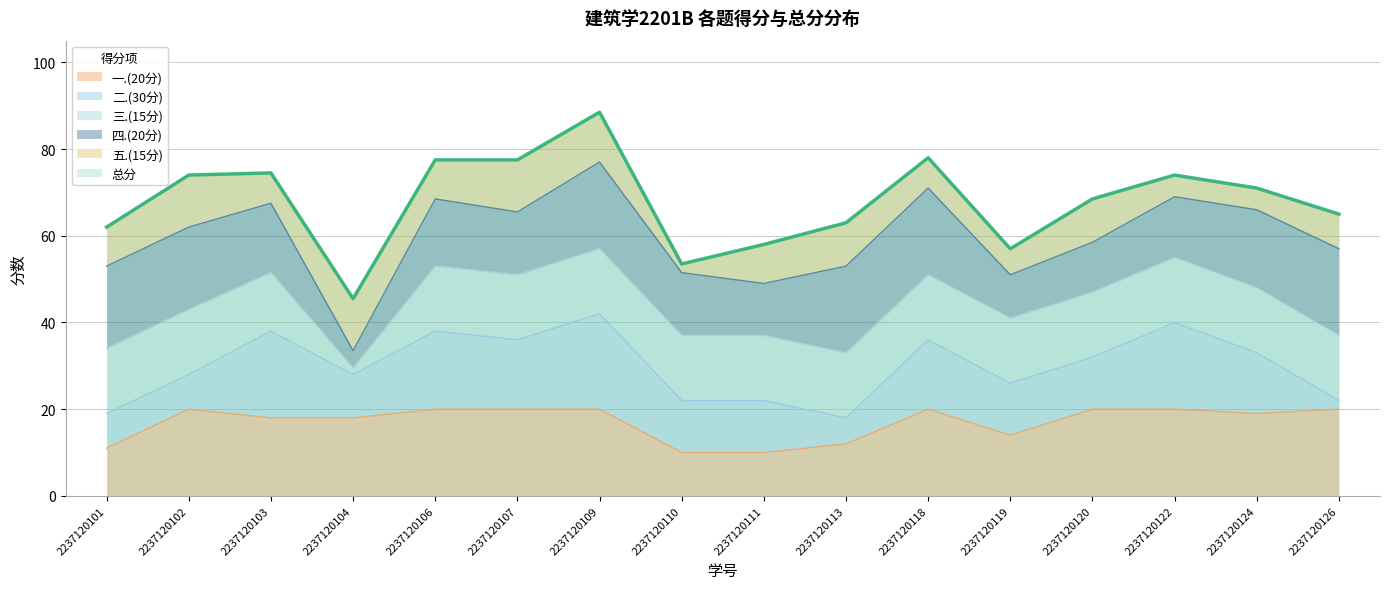

Where is the first local maximum for 五.(15分)?

2237120102